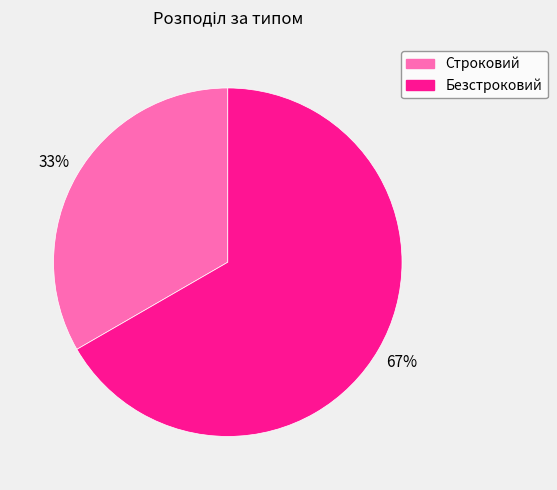

To the nearest percent, what is the average slice percentage?

50%